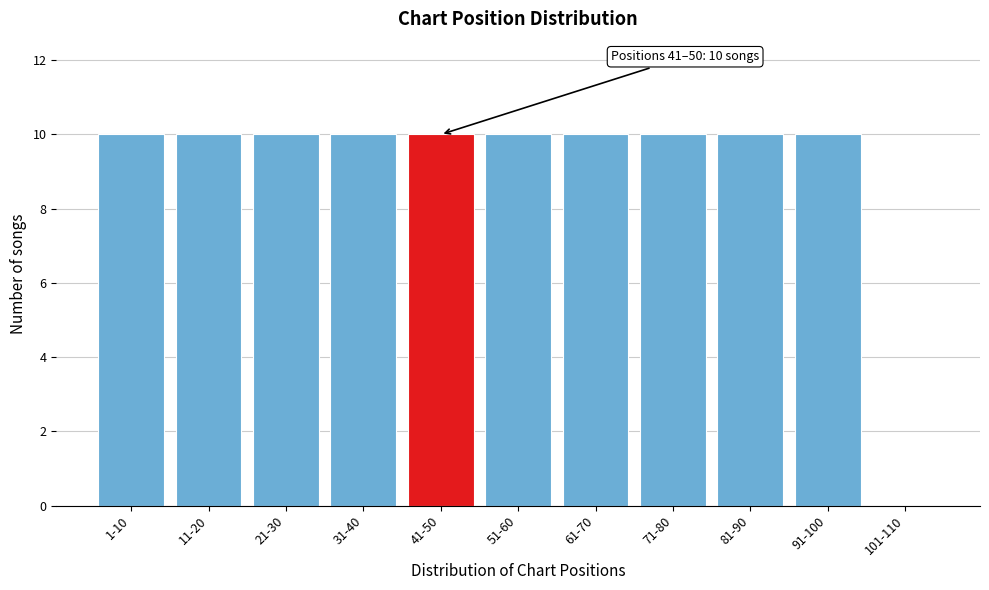

Reading right to left, extract all data points from this chart.

101-110=0	91-100=10	81-90=10	71-80=10	61-70=10	51-60=10	41-50=10	31-40=10	21-30=10	11-20=10	1-10=10